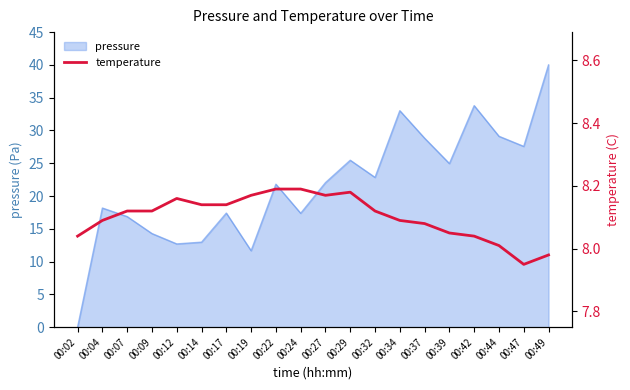

Is it true that pressure equals 19.0 at 00:14?

False